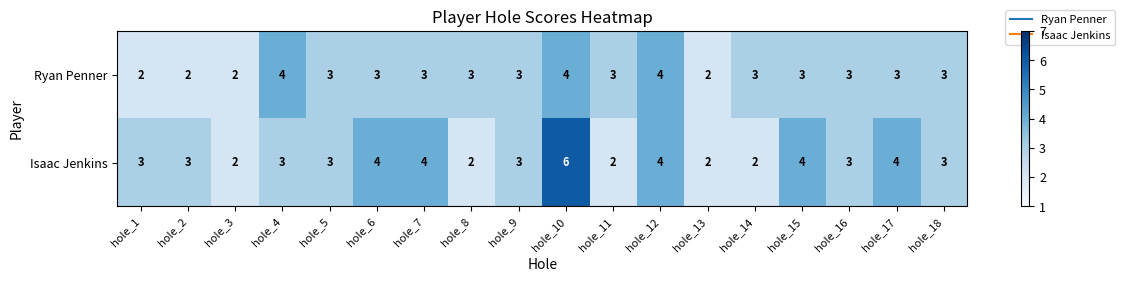

What is the sum of the Isaac Jenkins values at hole_4 and hole_14?

5